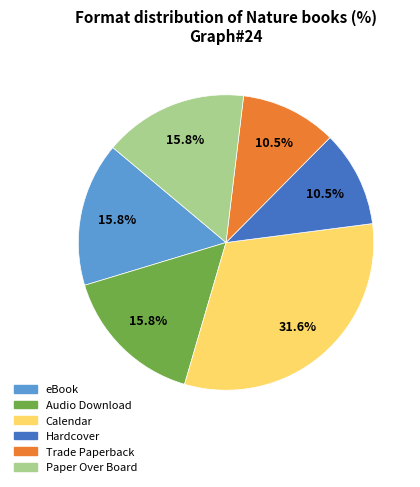

Is there a majority slice in this chart?

No